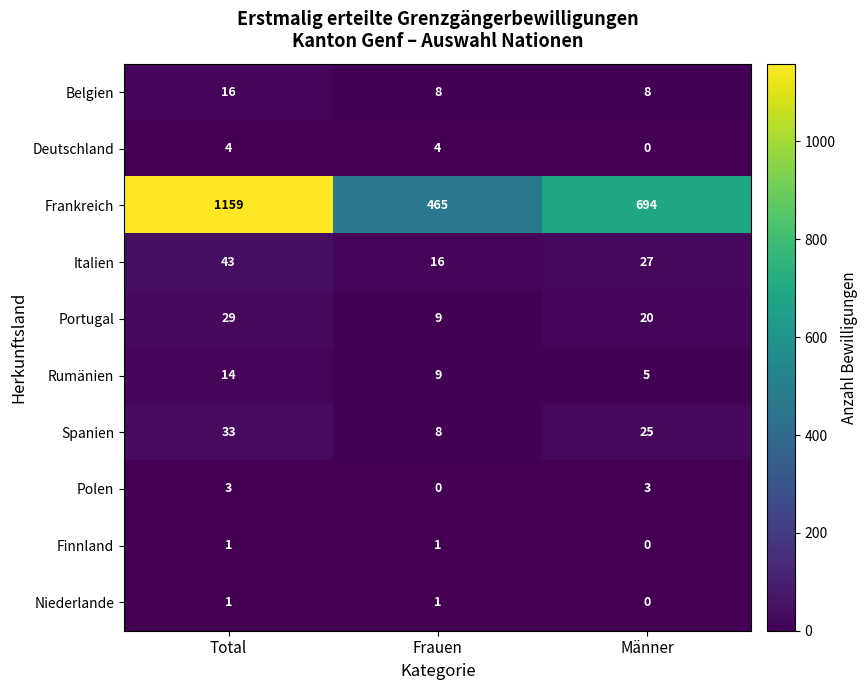

What is the lowest value of the Portugal series?

9